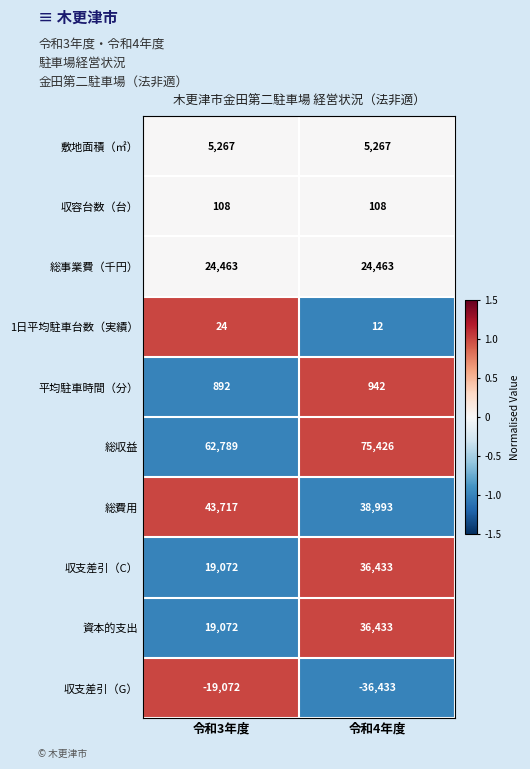

Is it true that 1日平均駐車台数（実績） equals 5 at 令和4年度?

False